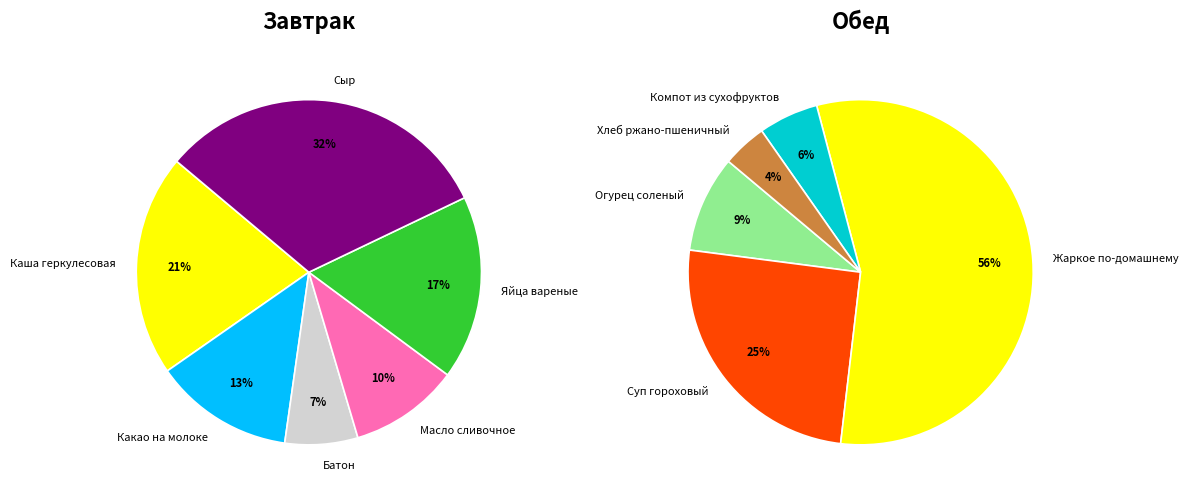

Which category has the biggest portion of the pie?

Жаркое по-домашнему